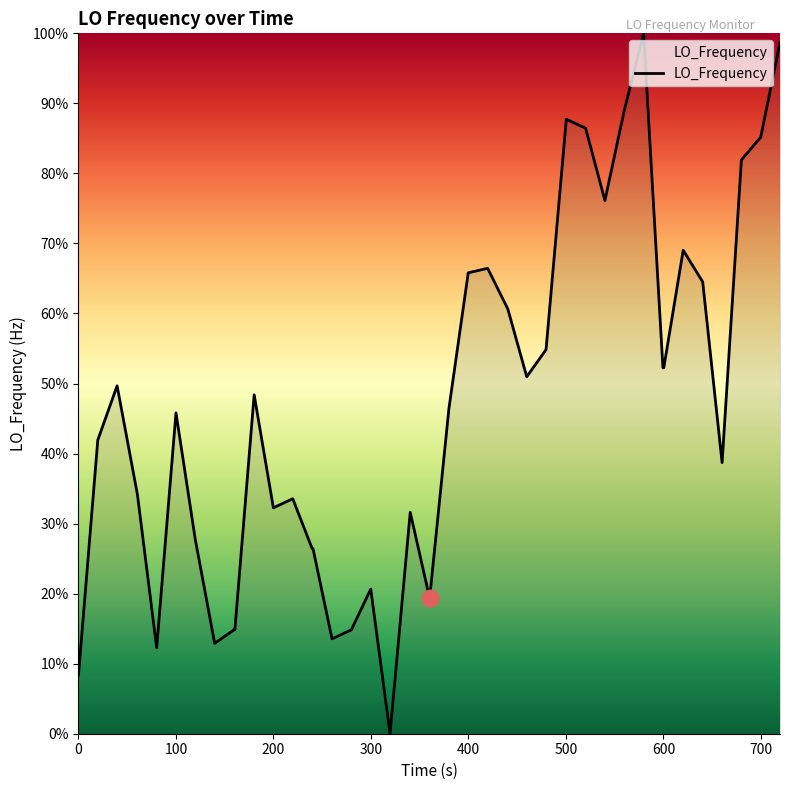

Reading right to left, transcribe all the data shown in this chart.

98.7	85.2	81.9	38.7	64.5	69.0	52.3	52.3	100.0	89.0	76.1	86.5	87.7	54.8	51.0	60.6	66.5	65.8	46.5	19.4	31.6	0.0	20.6	14.8	13.5	26.5	26.5	33.5	32.3	48.4	14.8	14.8	12.9	27.7	45.8	12.3	34.2	49.7	41.9	8.4